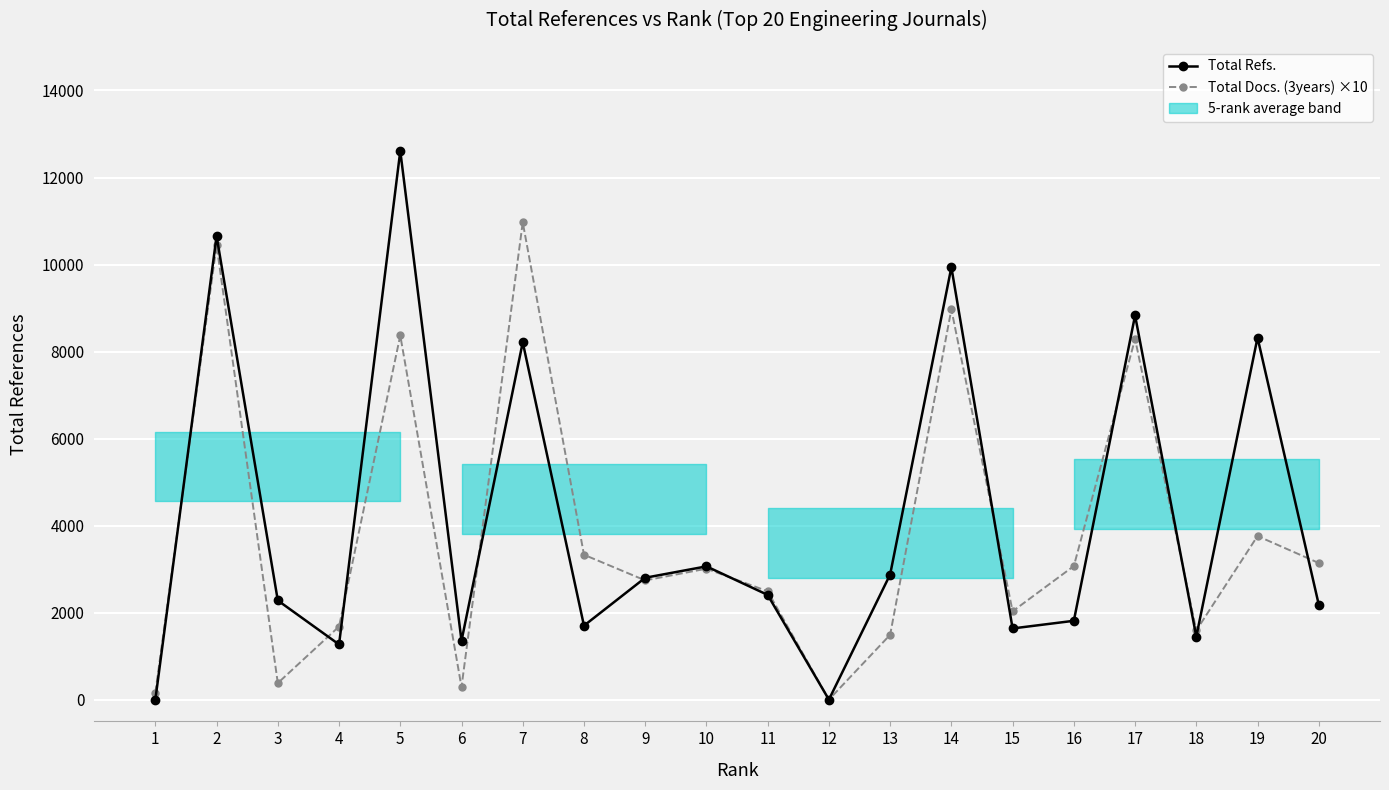

The value of Total Refs. at 16 is 1812. True or false?

True